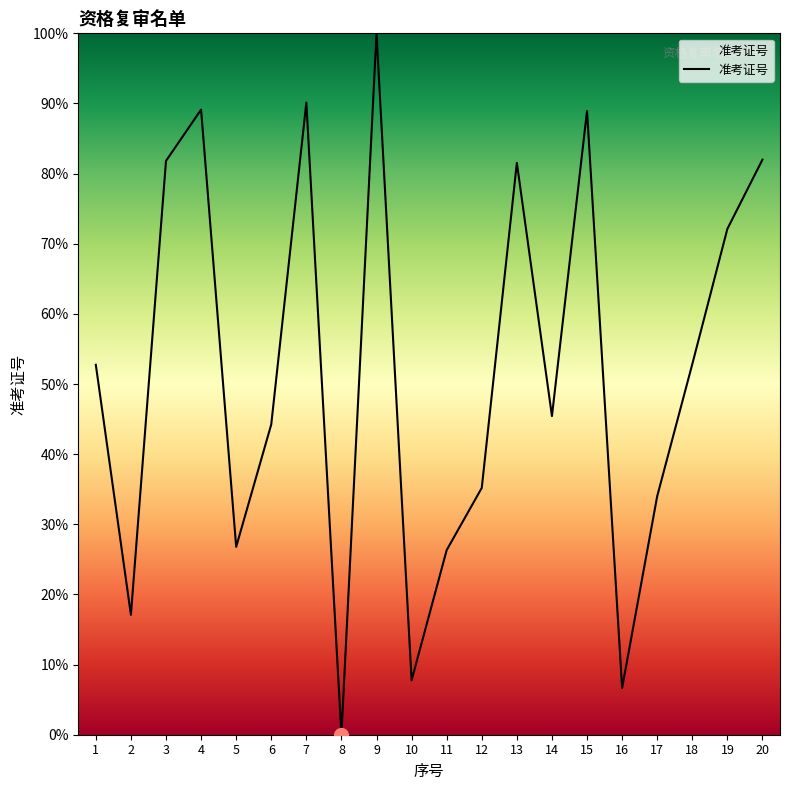

The value at 19 is 72.1. True or false?

True